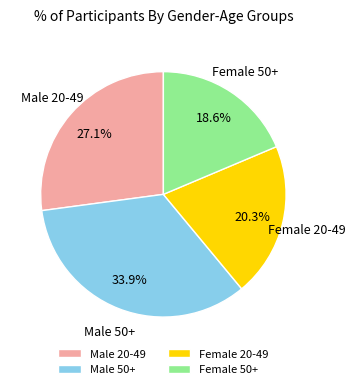

What is the largest slice in the pie chart?

Male 50+